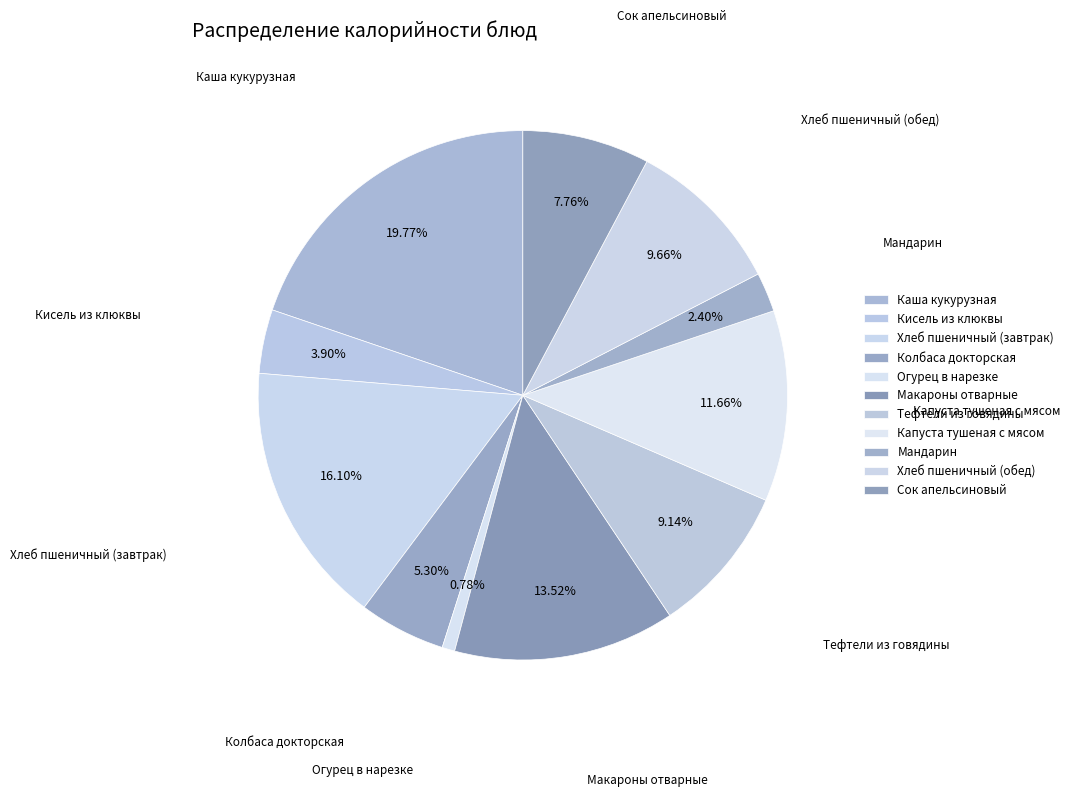

How many segments does this pie chart have?

11